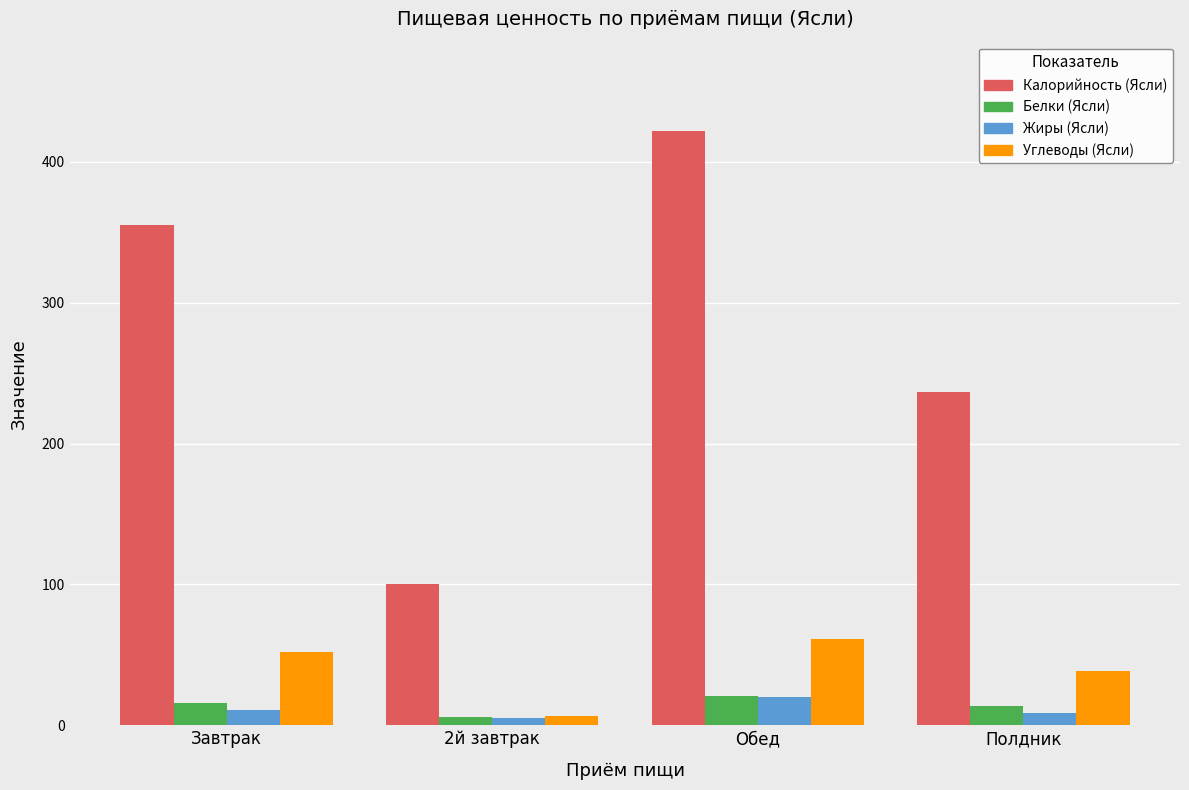

Which category has the lowest value in the Белки (Ясли) series?

2й завтрак